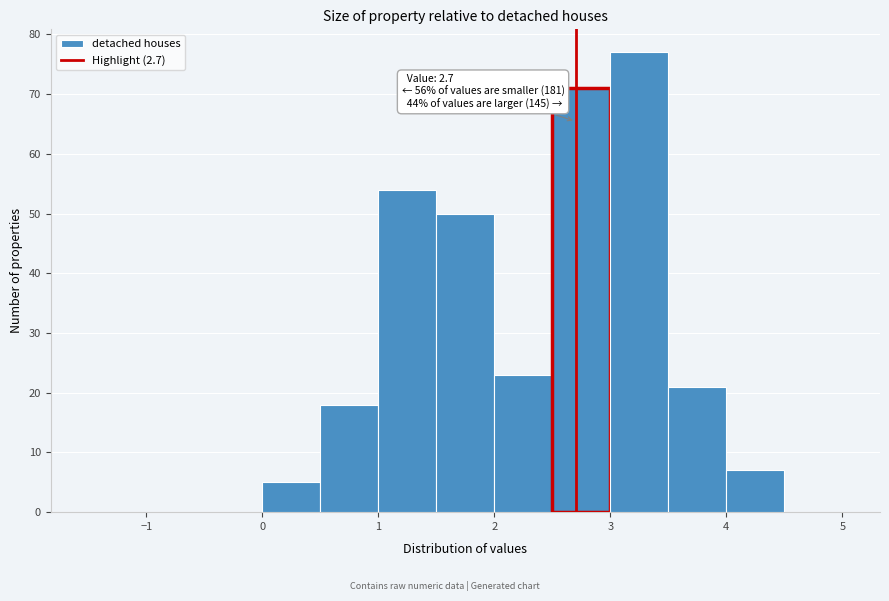

Over which range of the x-axis is the bar tallest?

3.0 to 3.5